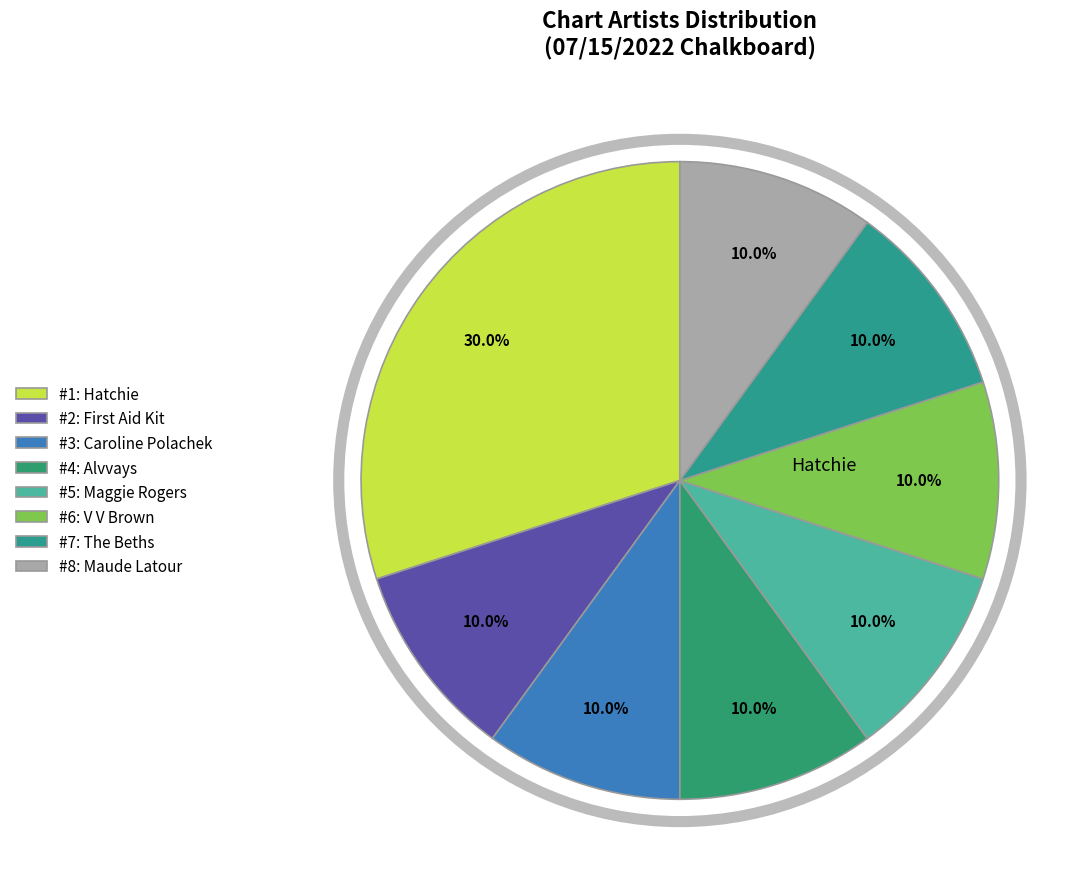

What is the smallest slice in the pie chart?

First Aid Kit